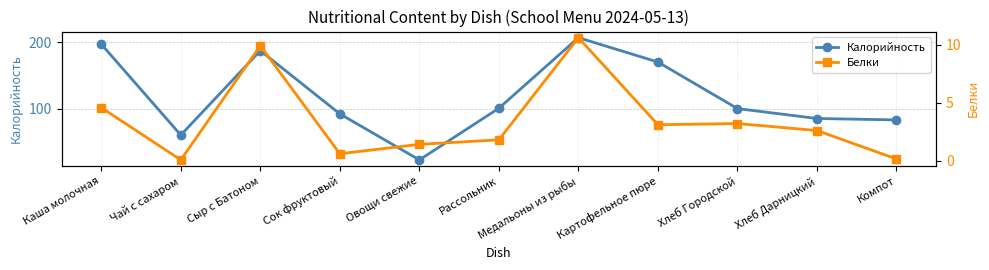

Is it true that Калорийность equals 53.8 at Хлеб Городской?

False